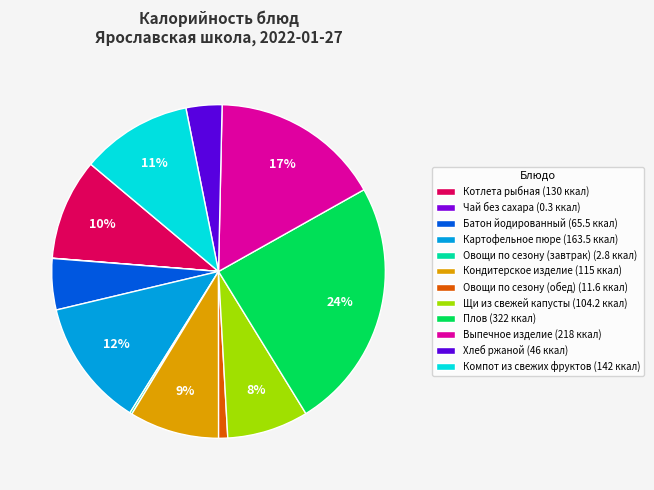

Combined, do Выпечное изделие and Чай без сахара account for over 50%?

No